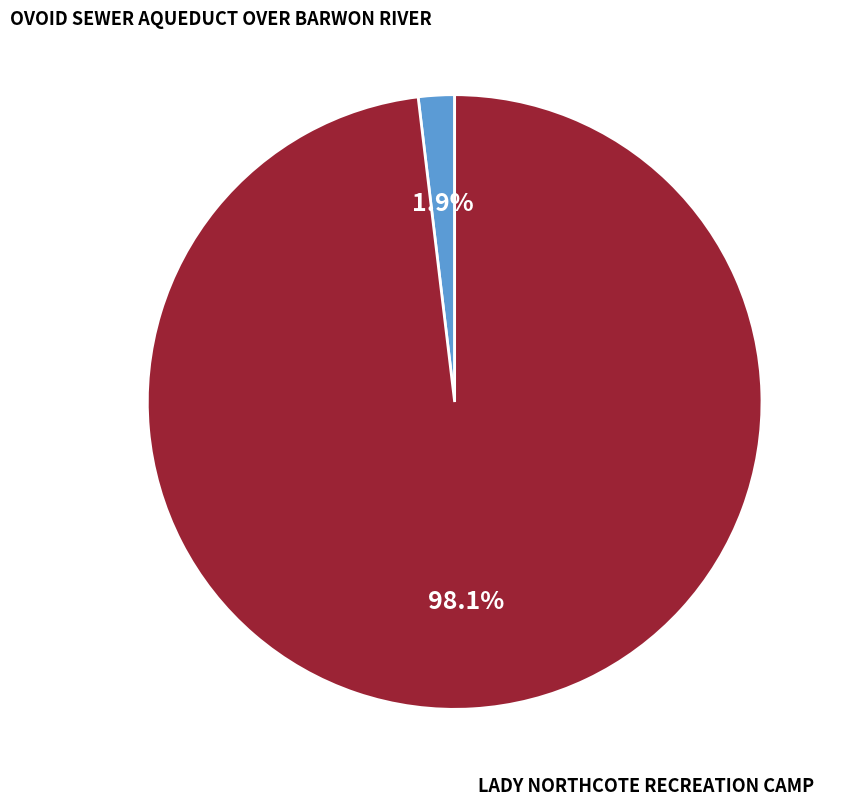

Is there any slice that represents more than half of the pie?

Yes